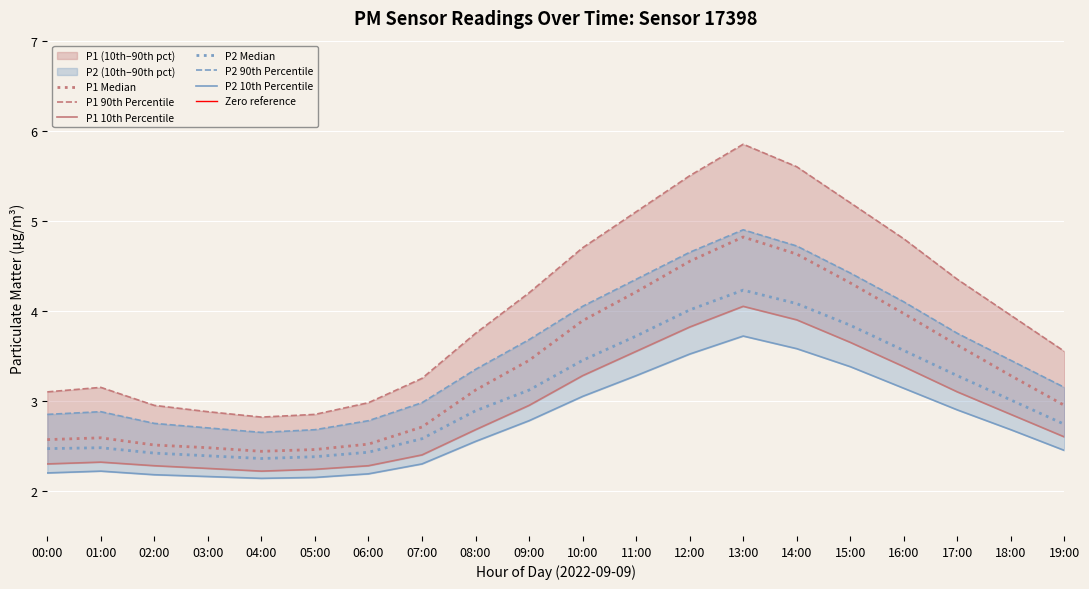

How many interior local valleys does the P1_90 series have?

1